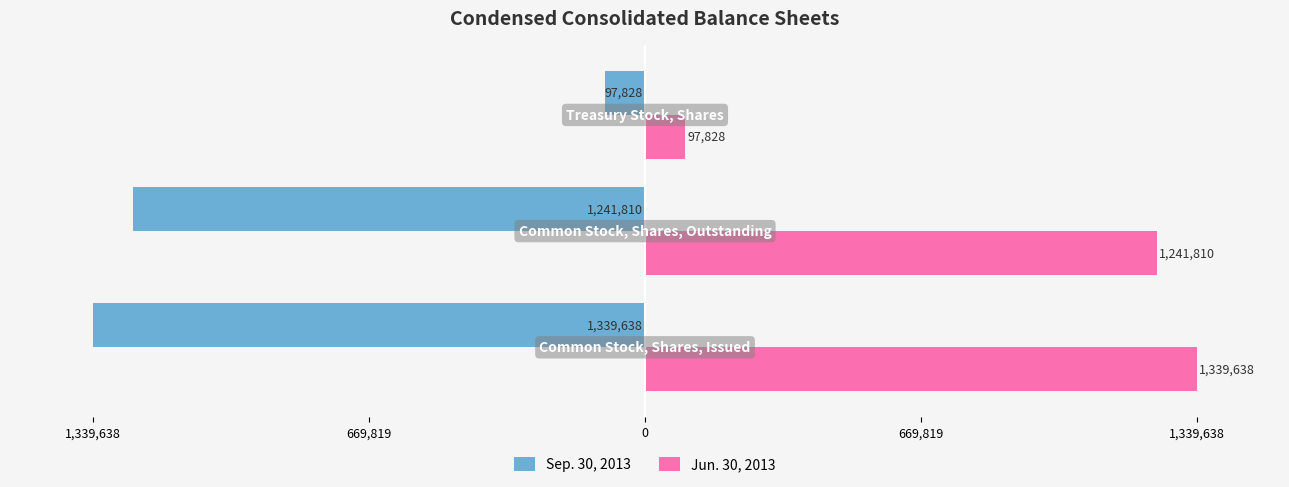

How many data points in Jun. 30, 2013 are above 1241810?

1